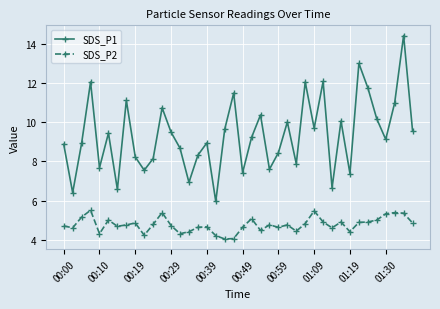

List the series in order of their overall mean, highest first.

SDS_P1, SDS_P2